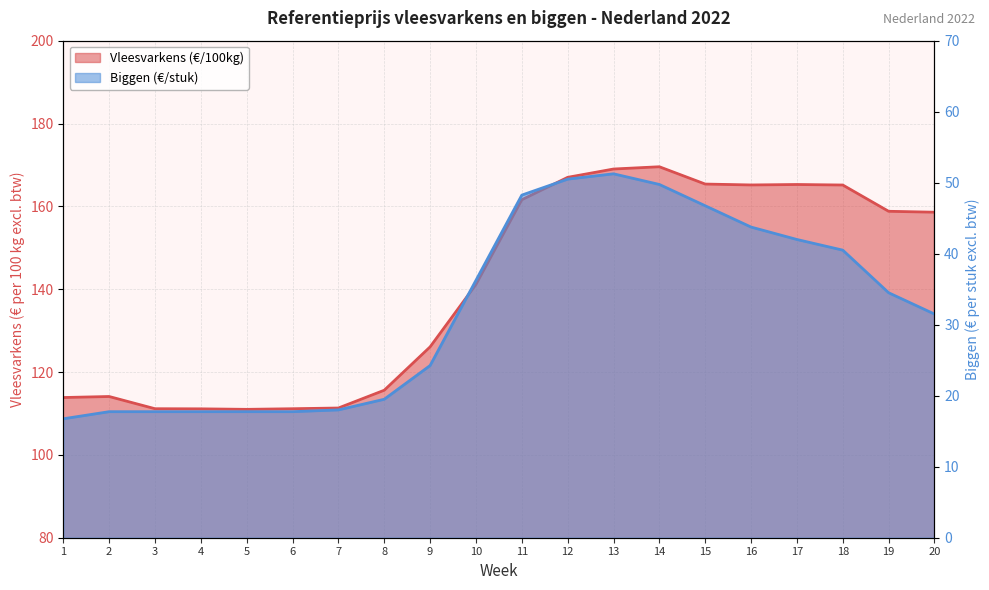

How many values in the Biggen (€/stuk) series exceed 34?

10